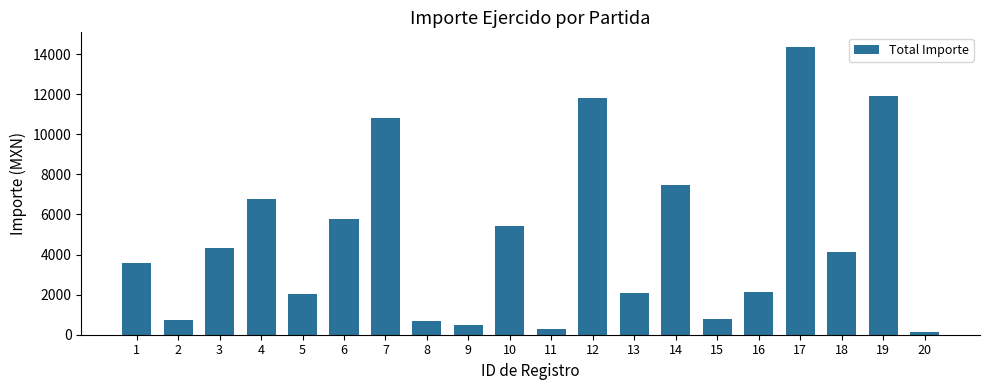

What is the average value?

4784.2